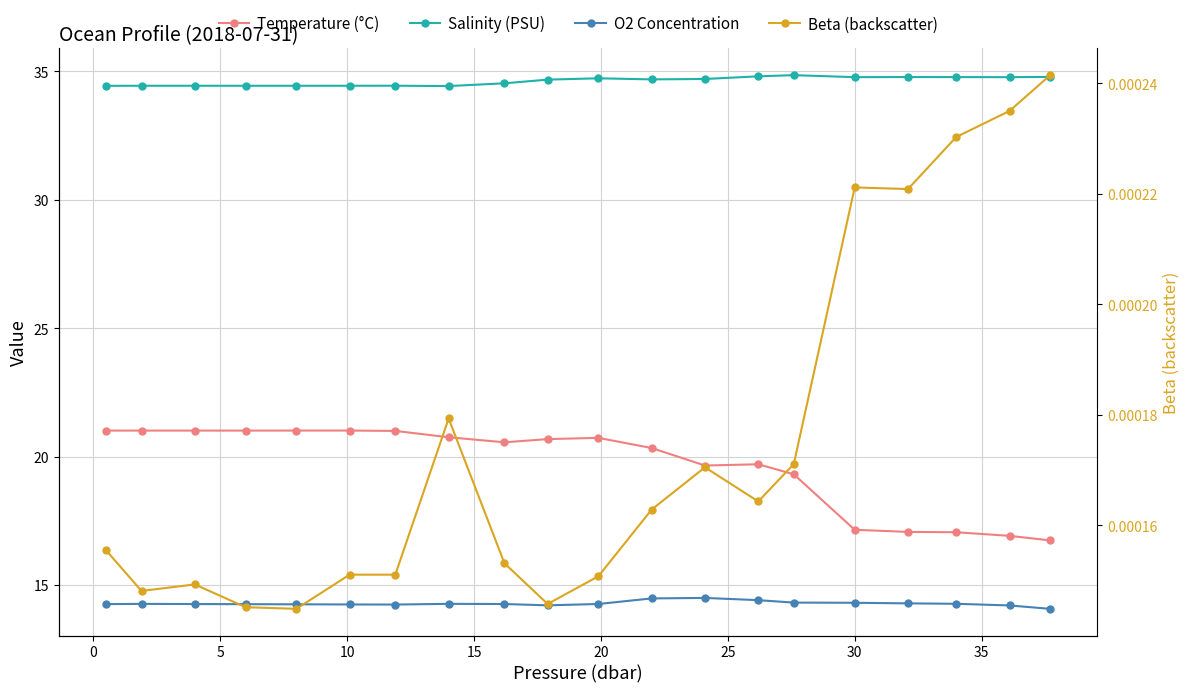

How many lines are shown in the chart?

4